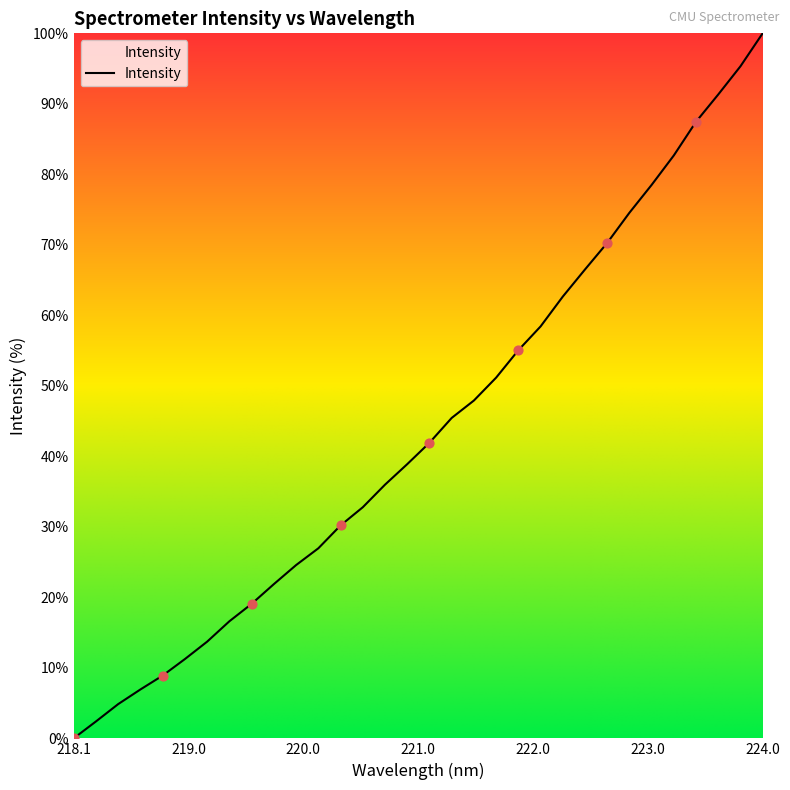

What is the greatest value displayed?

100.0